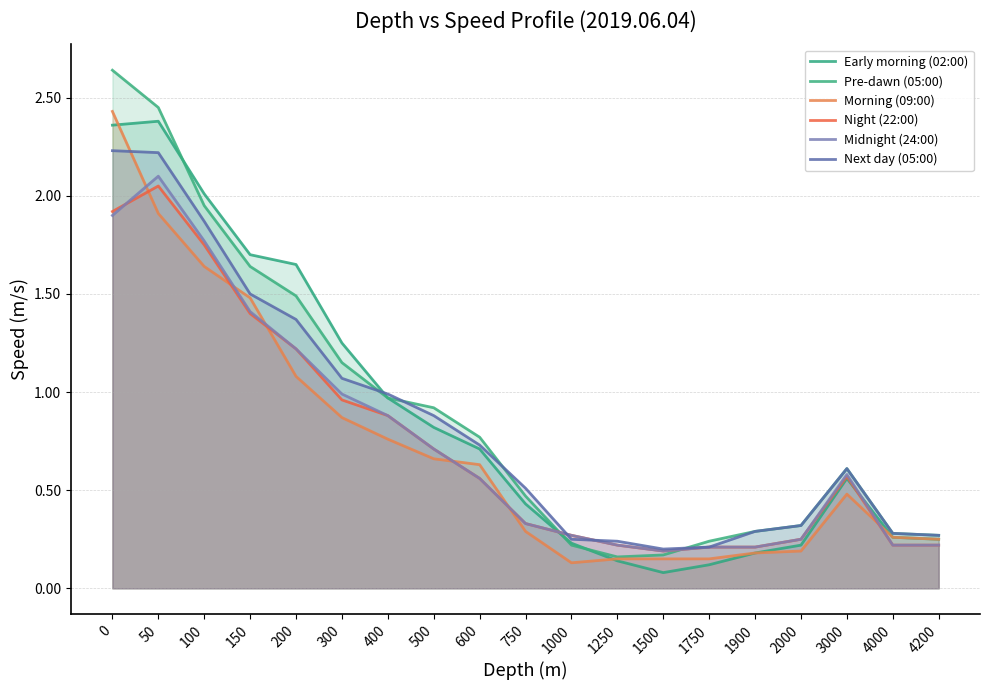

At which category does Night (22:00) reach its first local peak?

50